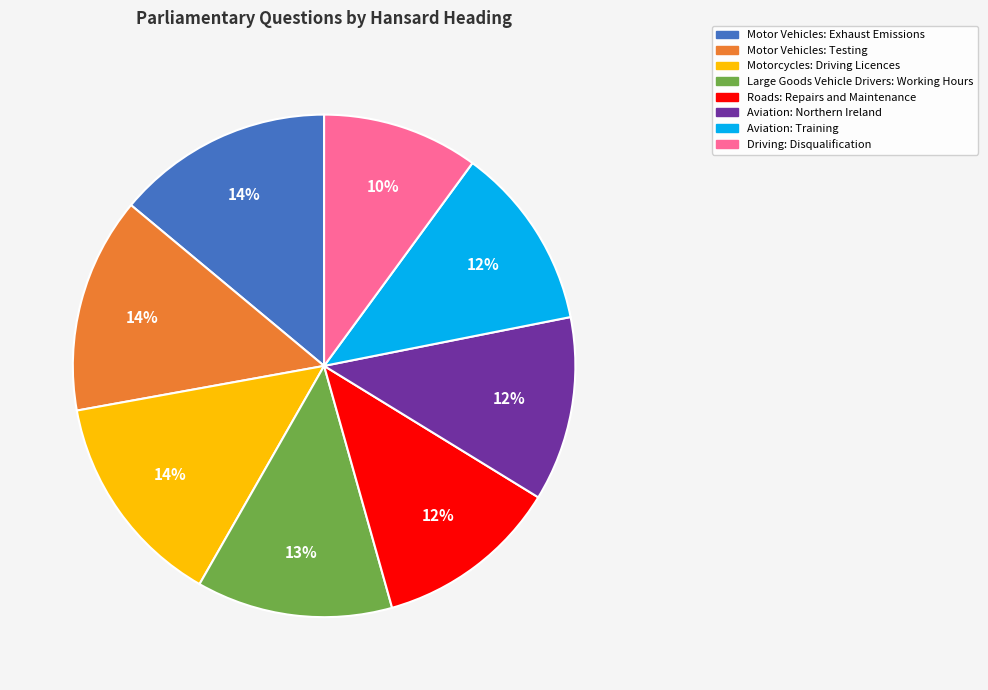

Do Aviation: Northern Ireland and Motor Vehicles: Exhaust Emissions together represent more than half of the pie?

No